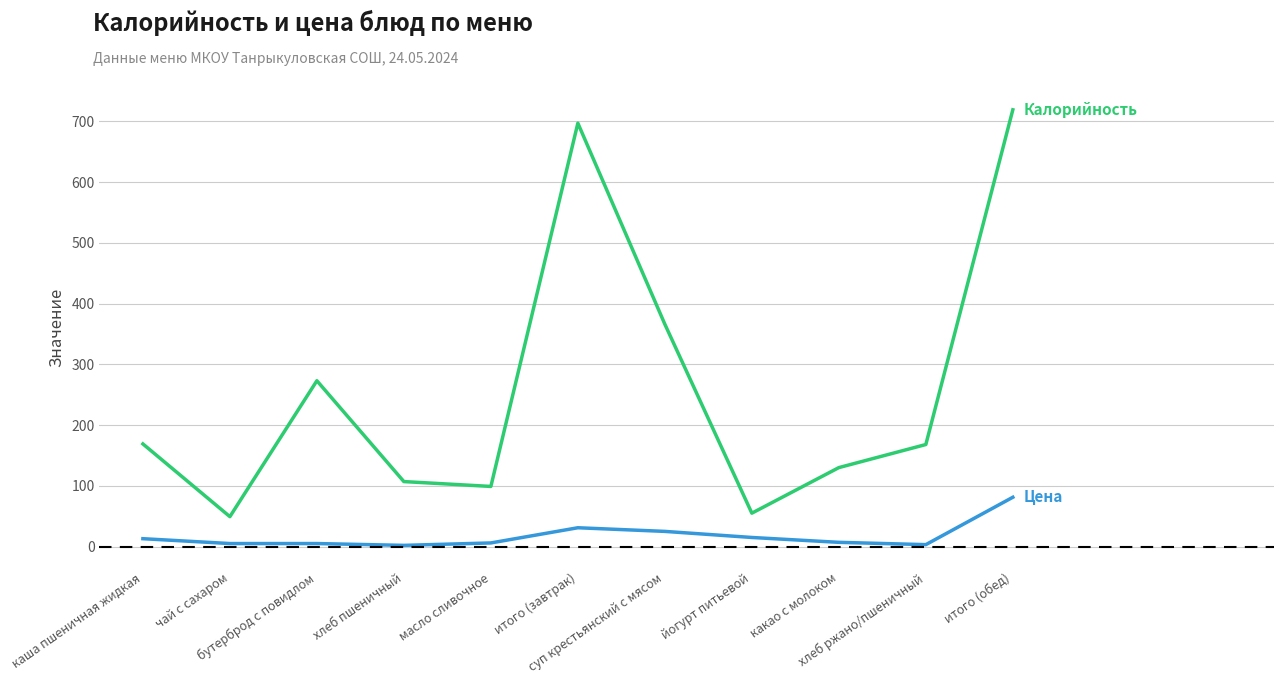

What is the greatest value displayed?

719.0